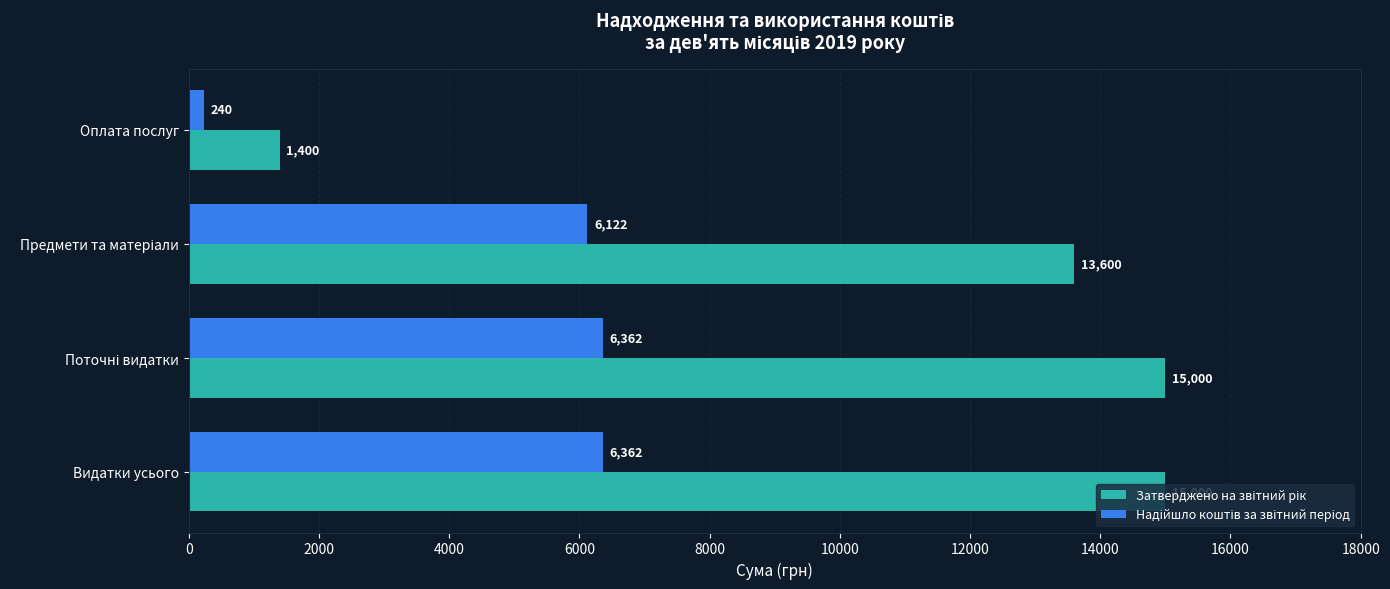

How many data points does each series have?

4